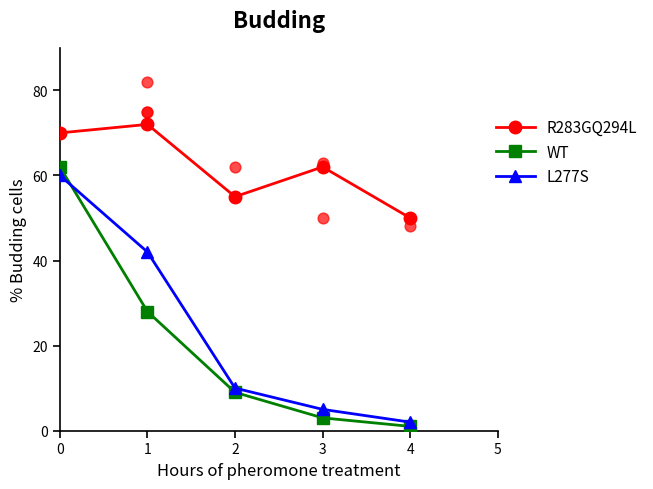

Is the value of L277S at 1 greater than the value of WT at 2?

Yes